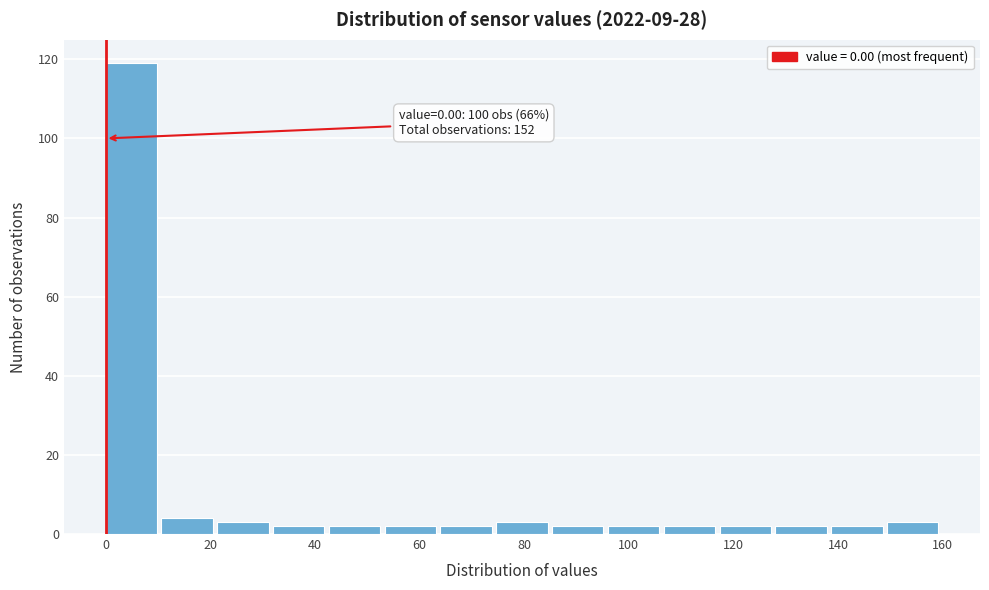

Which range on the x-axis has the tallest bar?

0 to 10